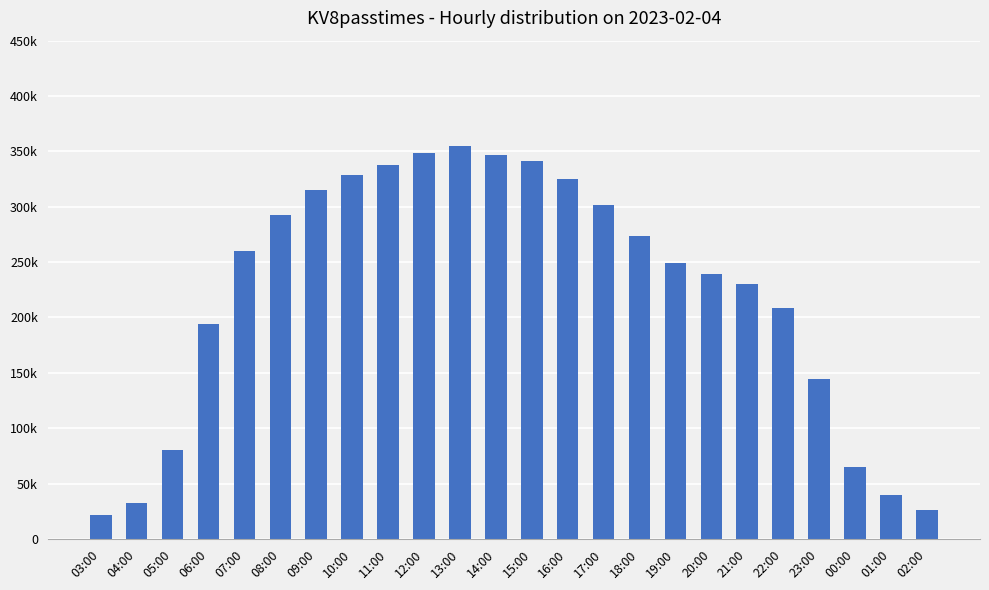

What is the label of the 13th bar from the right?

14:00